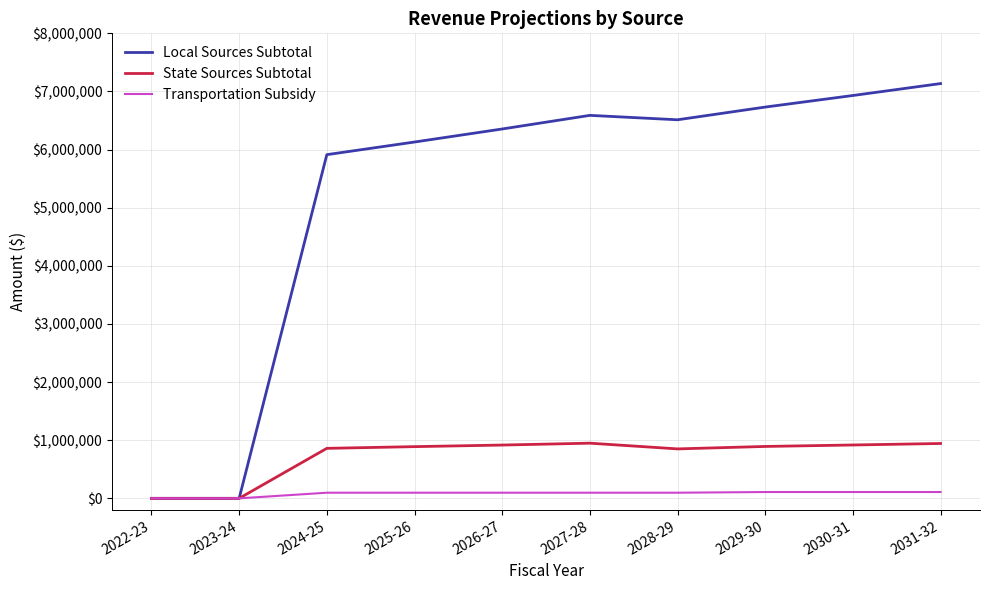

What is the maximum value for Local Sources Subtotal?

7135598.2